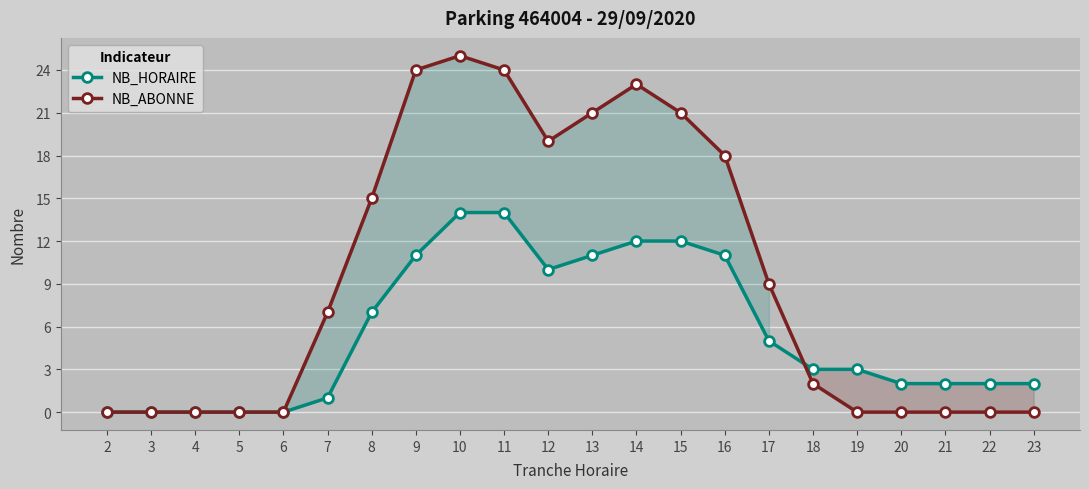

How many lines are shown in the chart?

2